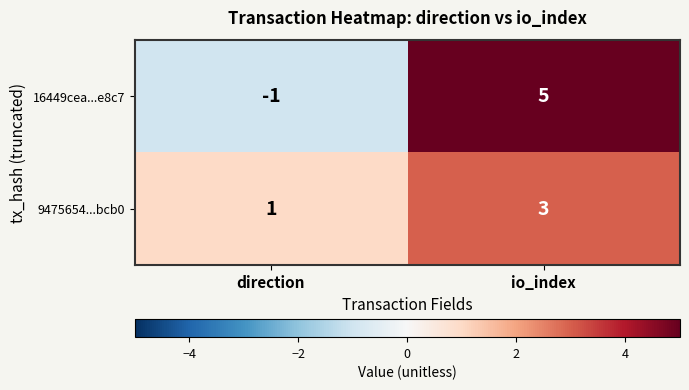

How many data points does each series have?

2